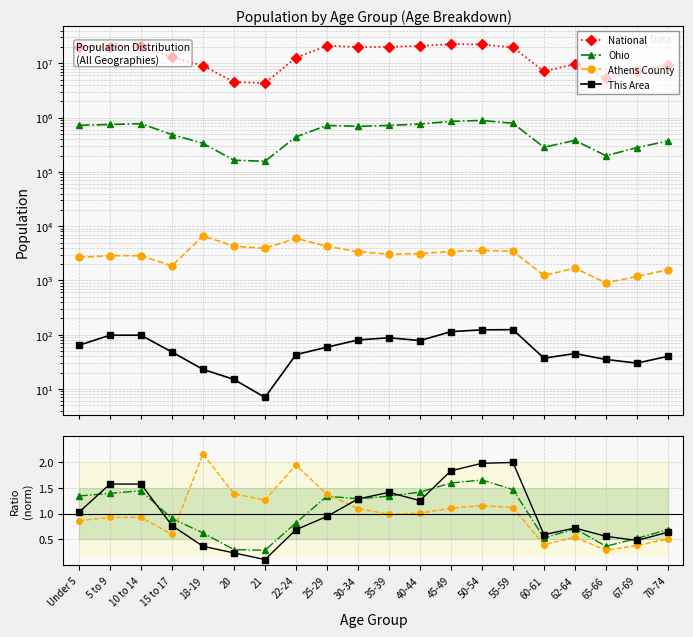

Which series has the widest spread of values?

National